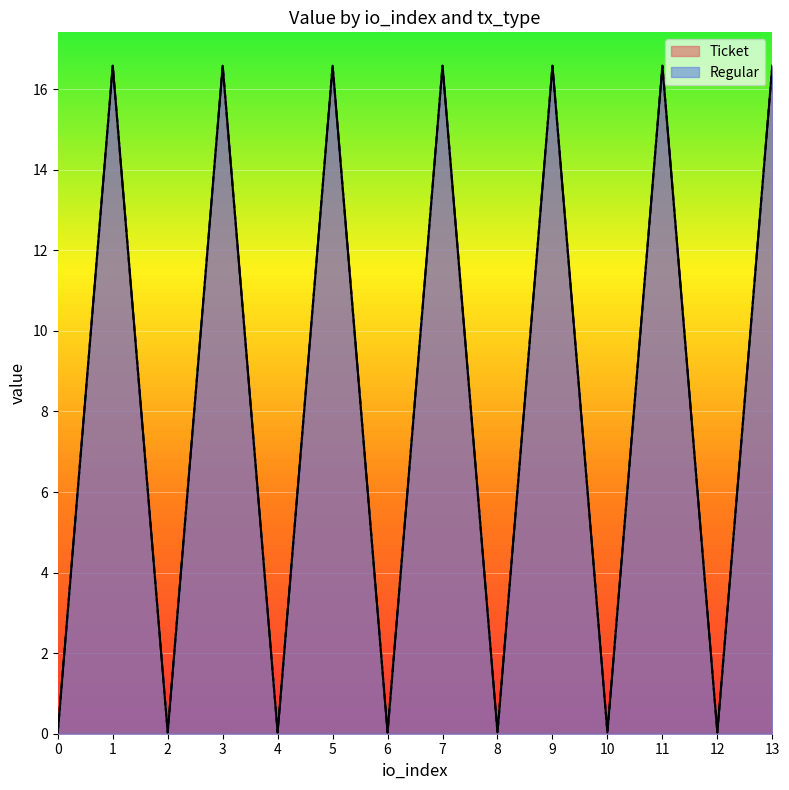

True or false: Regular and Ticket cross at least once.

False